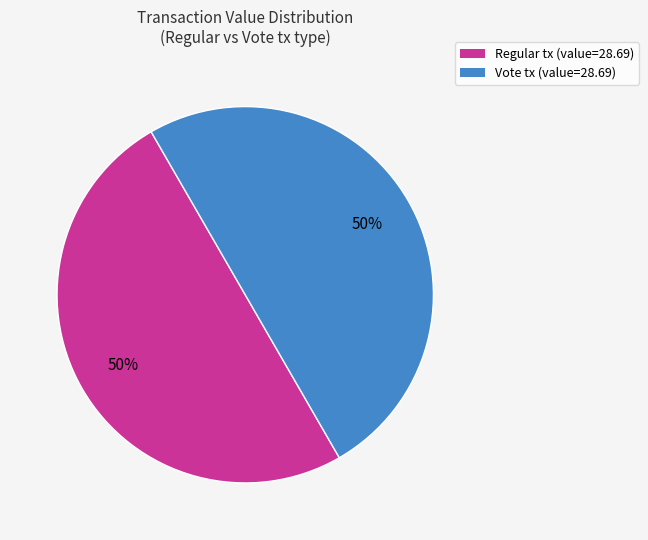

To the nearest percent, what is the combined percentage of Vote tx (value=28.69) and Regular tx (value=28.69)?

100%